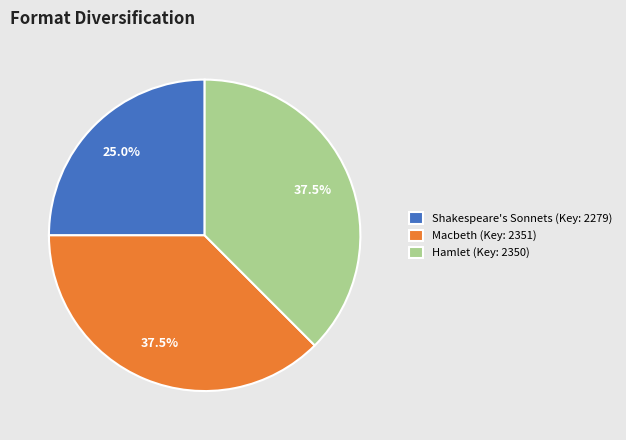

Is there any slice that represents more than half of the pie?

No